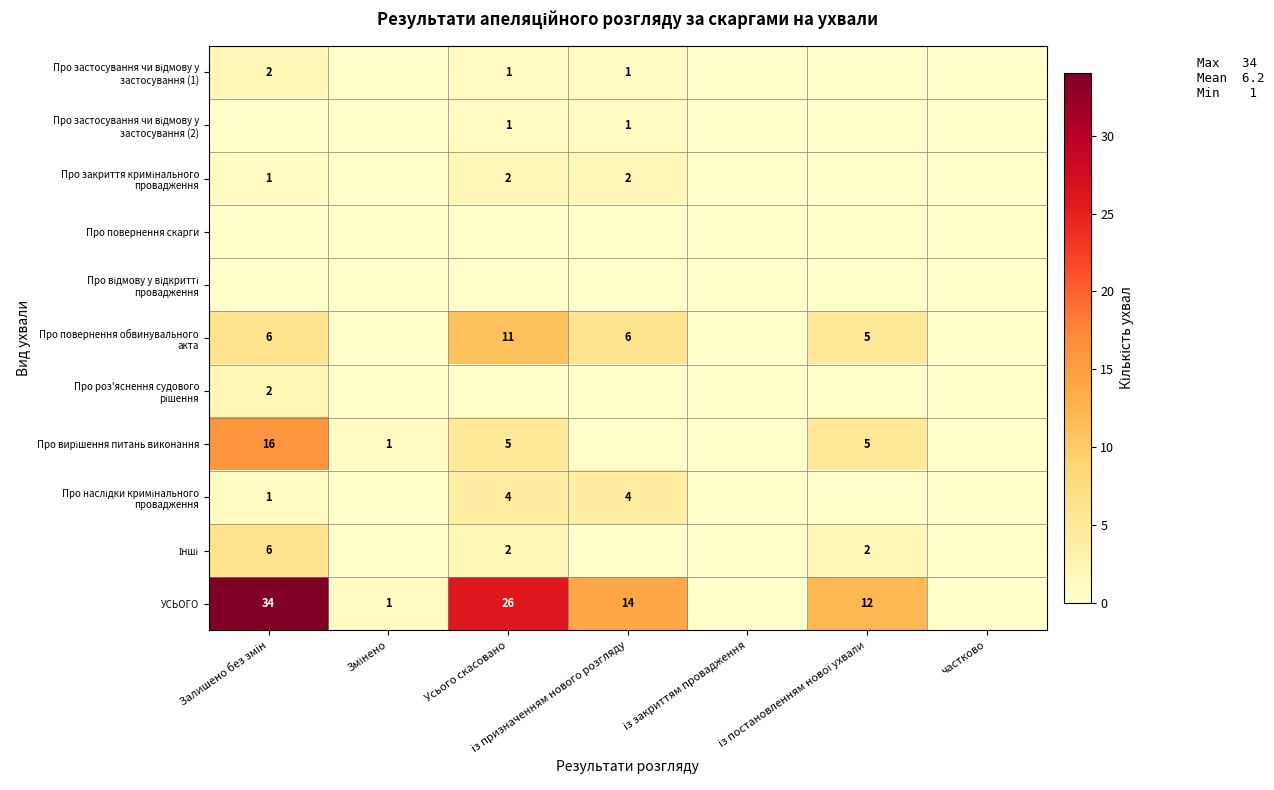

Is the value of Про роз'яснення судового рішення at із постановленням нової ухвали greater than the value of Інші at частково?

No